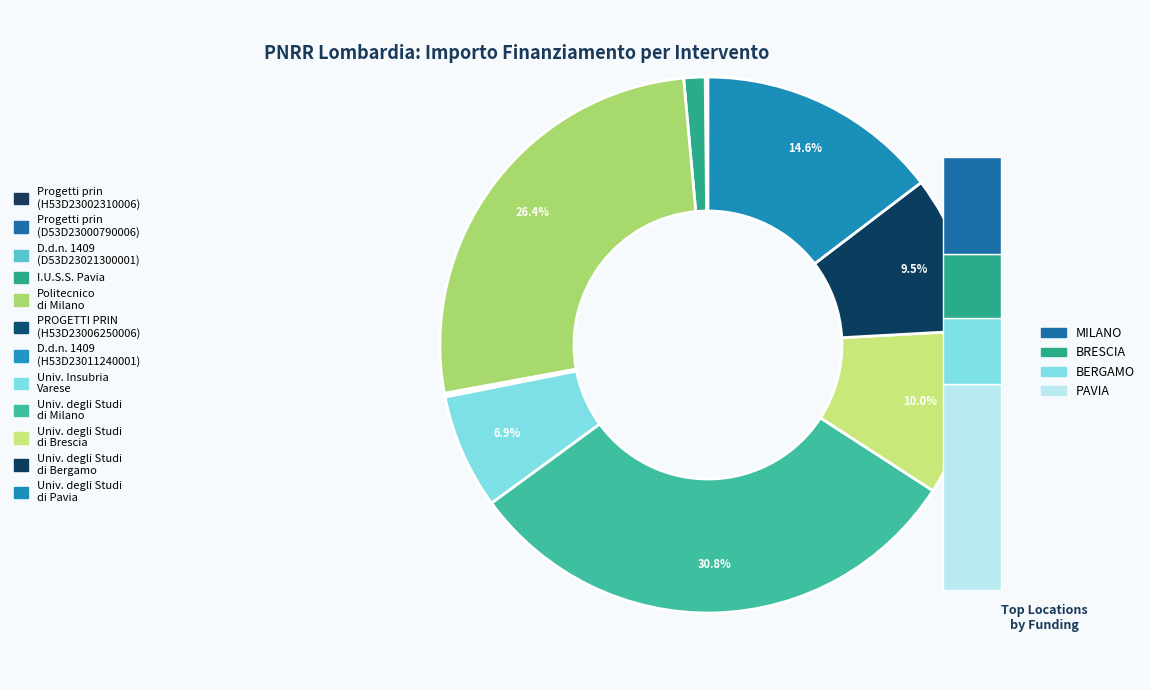

True or false: POLITECNICO DI MILANO accounts for 26% of the total.

True